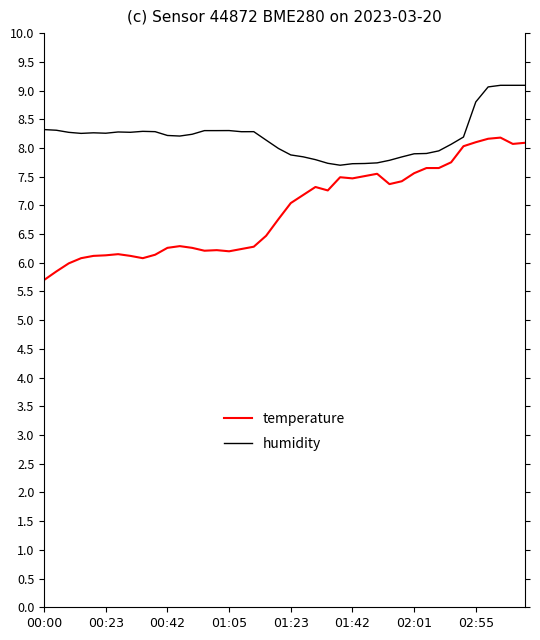

What are all the series names shown in the legend?

temperature, humidity